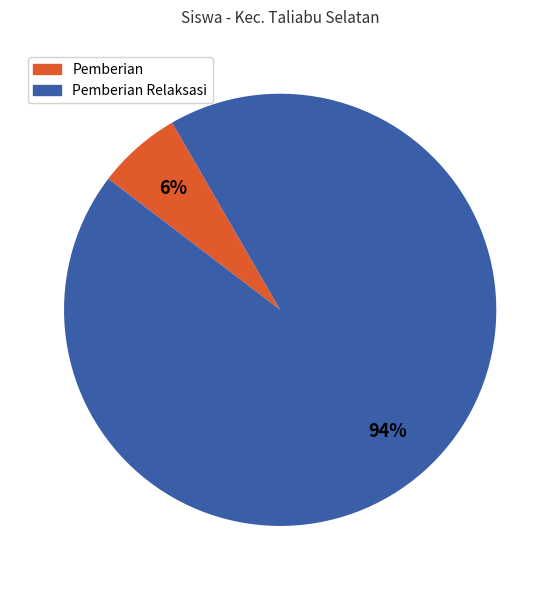

Which has a higher value, Pemberian Relaksasi or Pemberian?

Pemberian Relaksasi